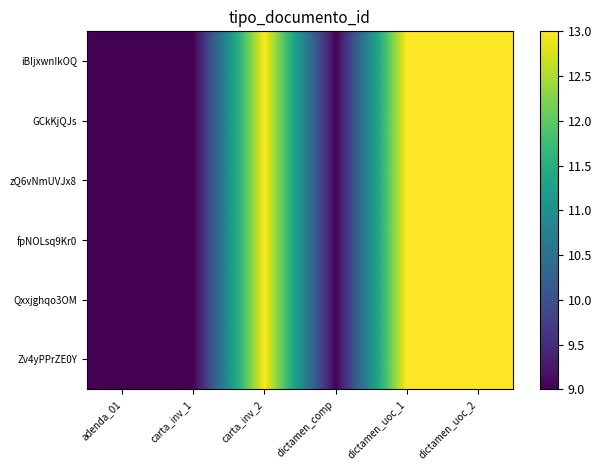

At which category is the sum across all series the highest?

carta_inv_2